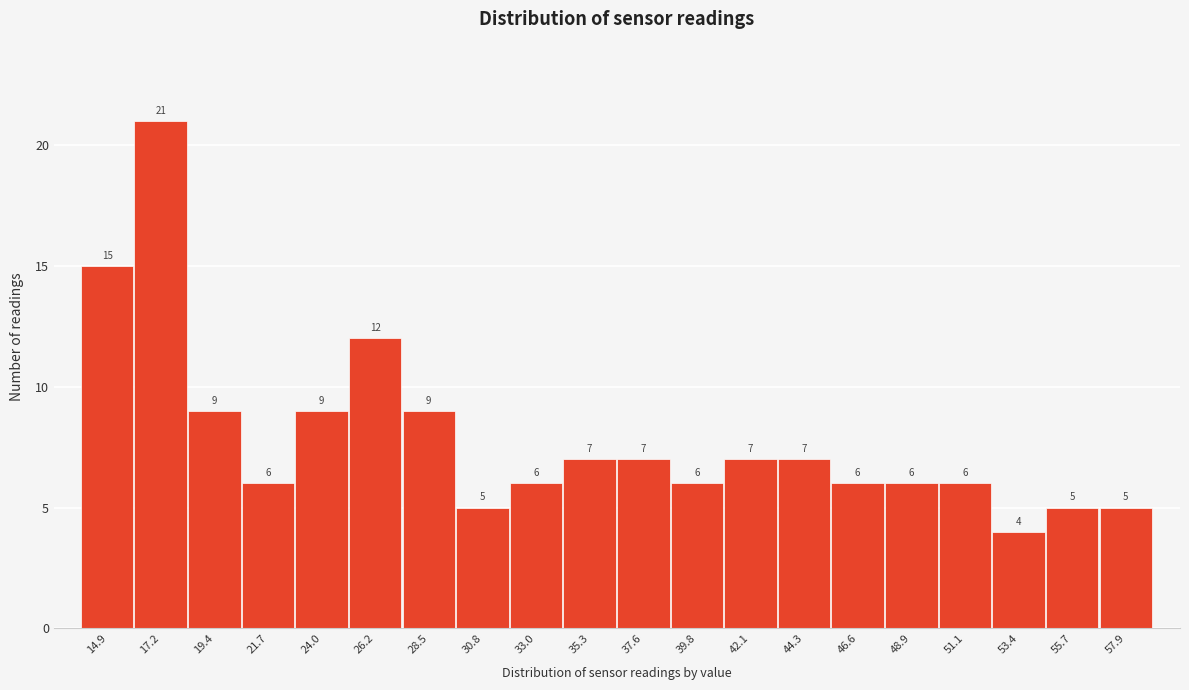

Reading left to right, list all the values displayed in this chart.

14.9=15	17.2=21	19.4=9	21.7=6	24.0=9	26.2=12	28.5=9	30.8=5	33.0=6	35.3=7	37.6=7	39.8=6	42.1=7	44.3=7	46.6=6	48.9=6	51.1=6	53.4=4	55.7=5	57.9=5